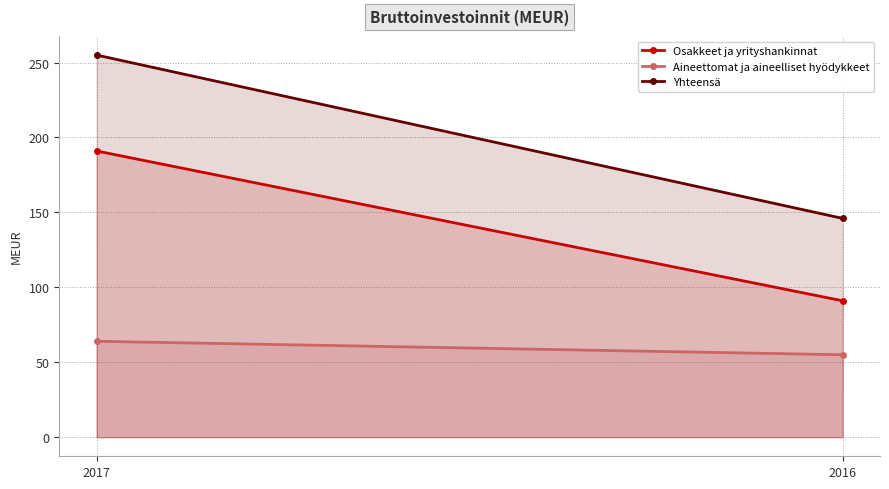

Reading left to right, list all the values displayed in this chart.

Osakkeet ja yrityshankinnat: 191	91
Aineettomat ja aineelliset hyödykkeet: 64	55
Yhteensä: 255	146